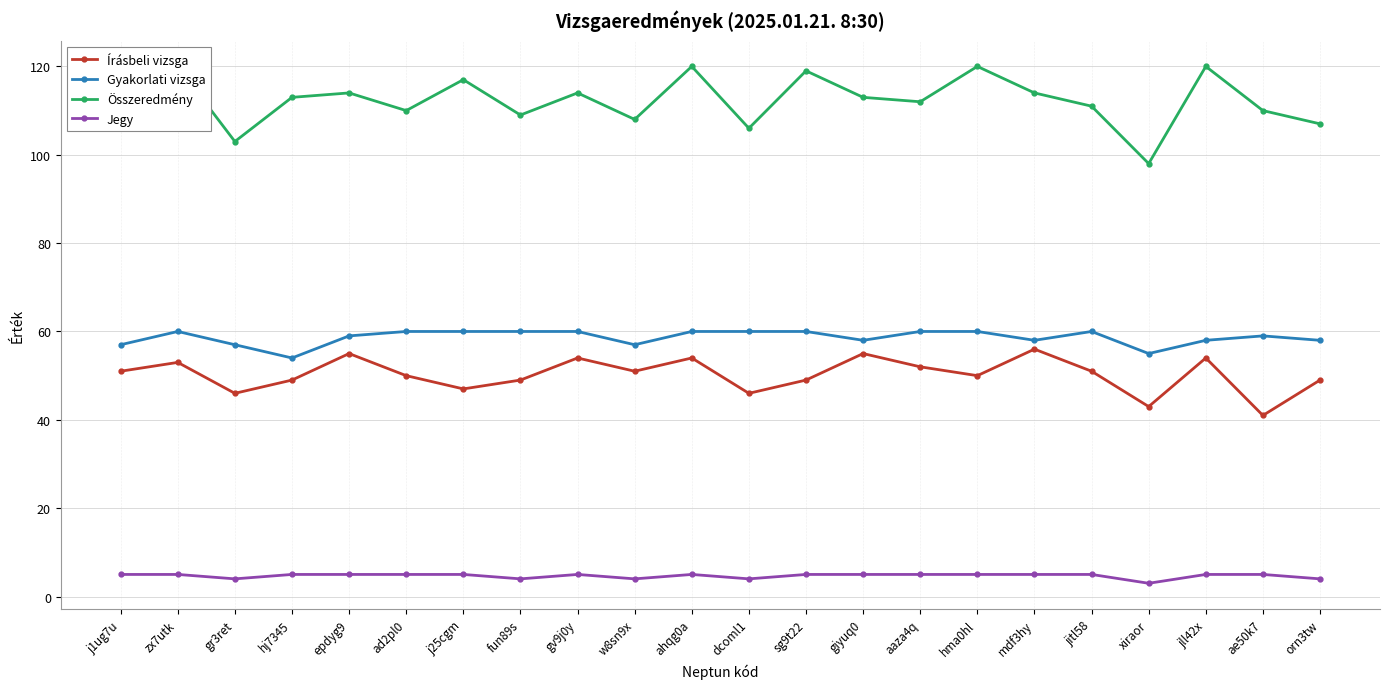

At which category is the sum across all series the highest?

ahqg0a